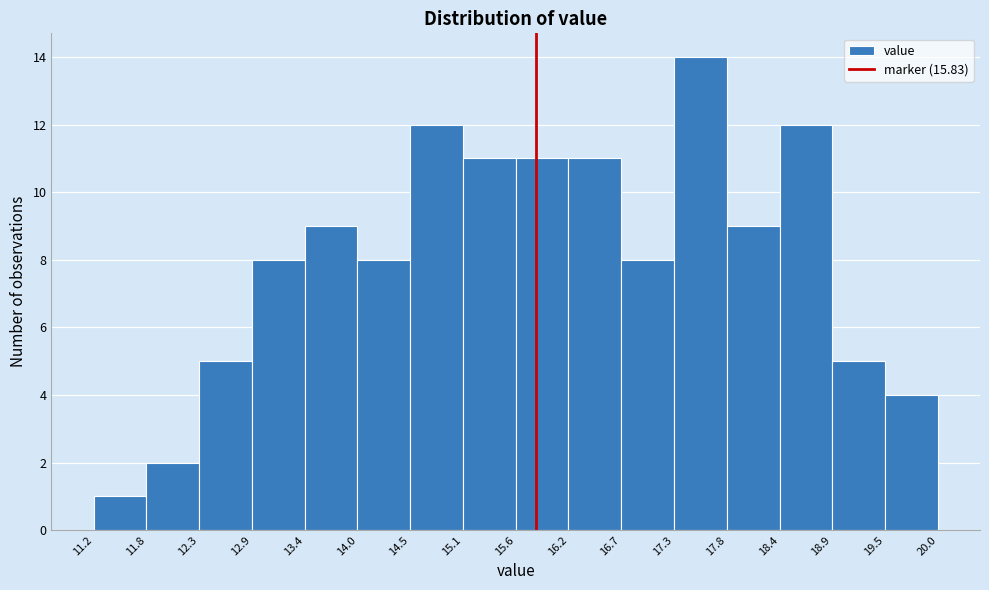

Reading left to right, list every bar in this chart as the range it spans on the x-axis followed by its height. The values are not printed on the chart, so give them approximately, as read against the axis.

11.2 to 11.8: 1
11.8 to 12.3: 2
12.3 to 12.9: 5
12.9 to 13.4: 8
13.4 to 14.0: 9
14.0 to 14.5: 8
14.5 to 15.1: 12
15.1 to 15.6: 11
15.6 to 16.2: 11
16.2 to 16.7: 11
16.7 to 17.3: 8
17.3 to 17.8: 14
17.8 to 18.4: 9
18.4 to 18.9: 12
18.9 to 19.5: 5
19.5 to 20.0: 4